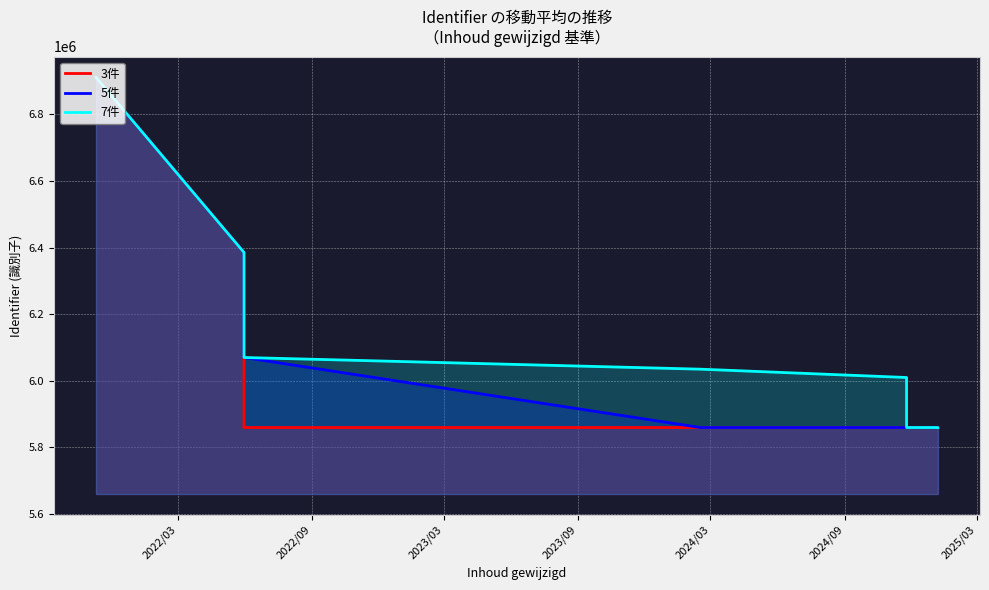

What is the label of the 7th point from the right?

2023/09